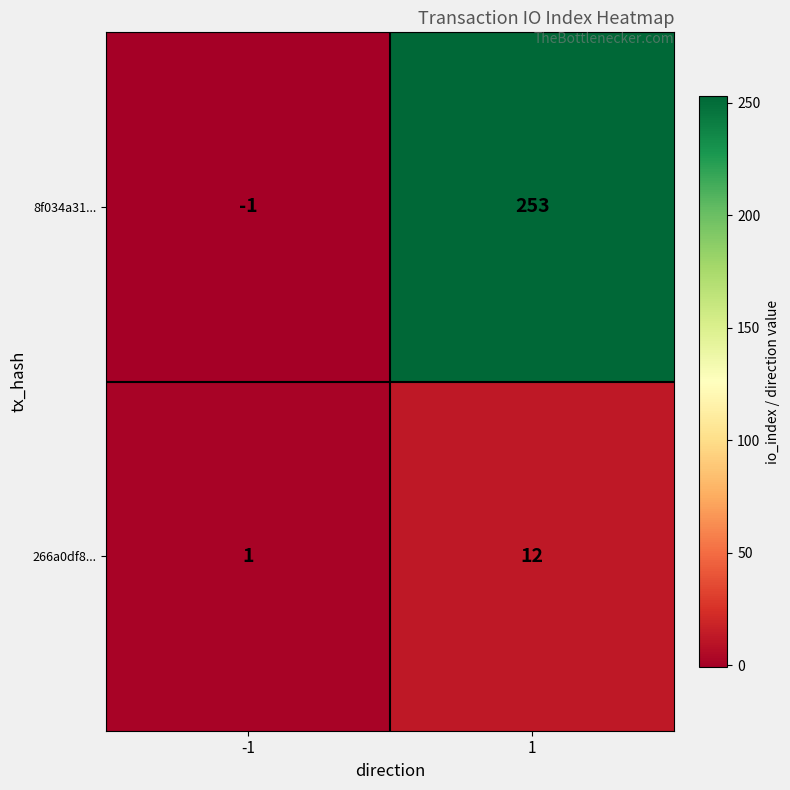

Between -1 and 1, which series saw the biggest shift?

8f034a31...